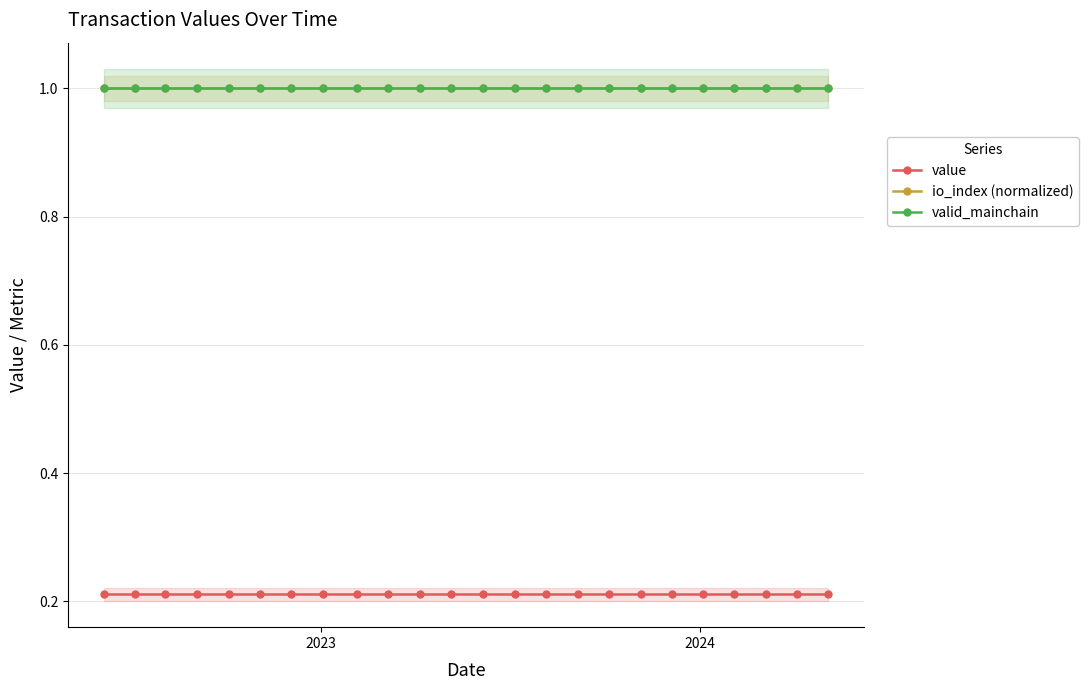

True or false: value has more than 1 points higher than both neighbors.

False